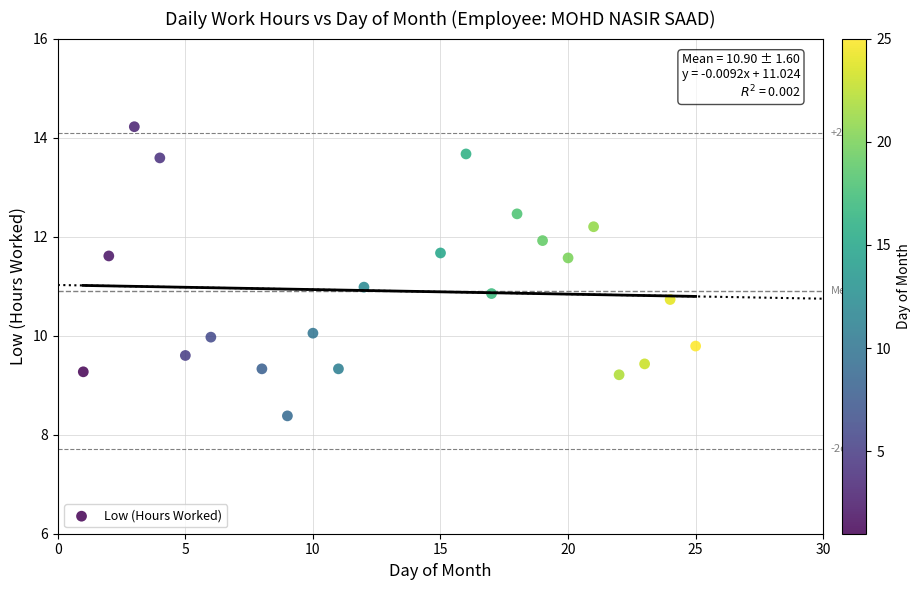

What is the range of Y values (max minus min)?

5.8